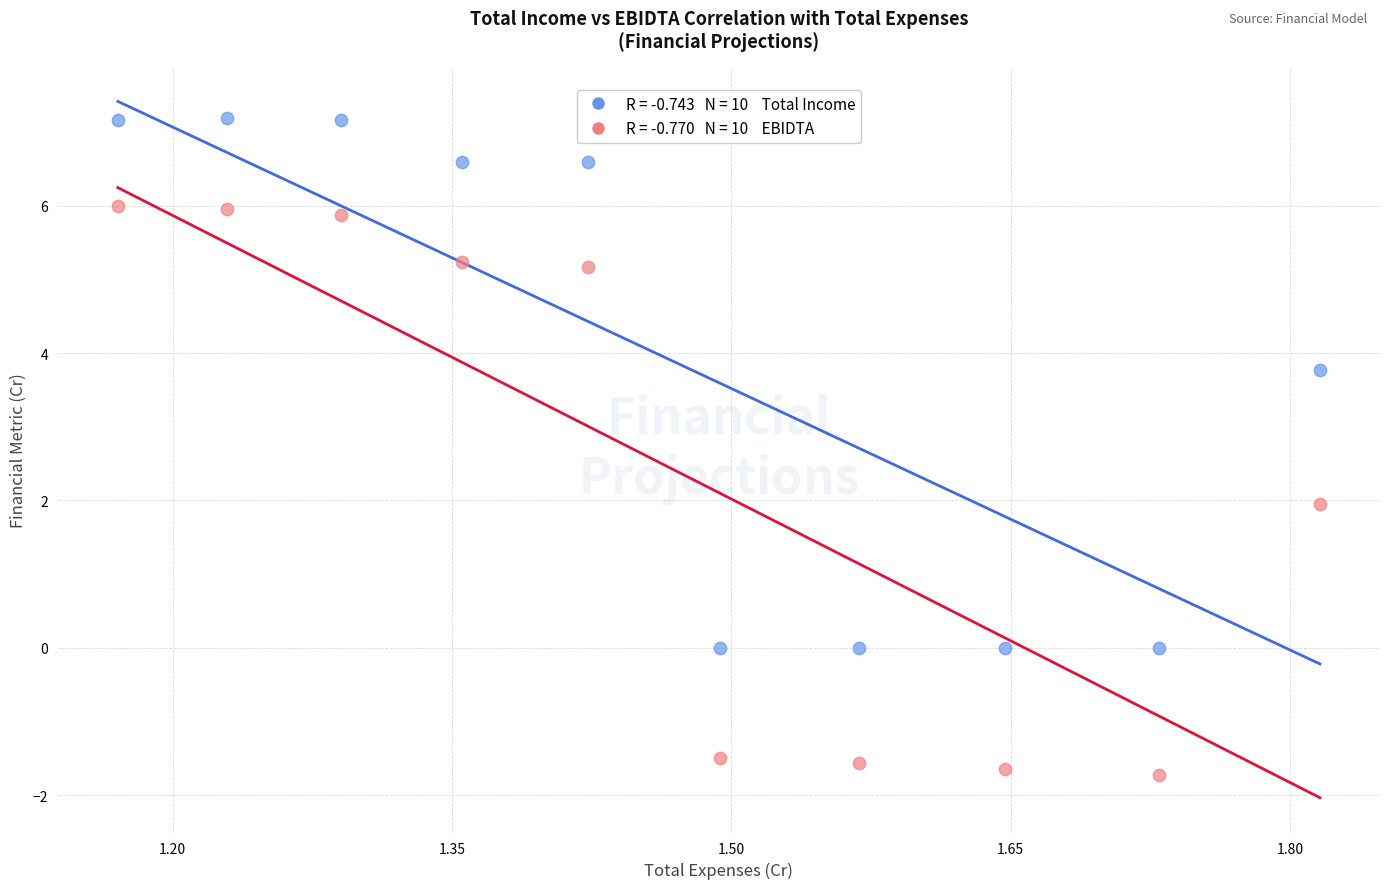

Across all data points, what is the range of X values (max minus min)?

0.6